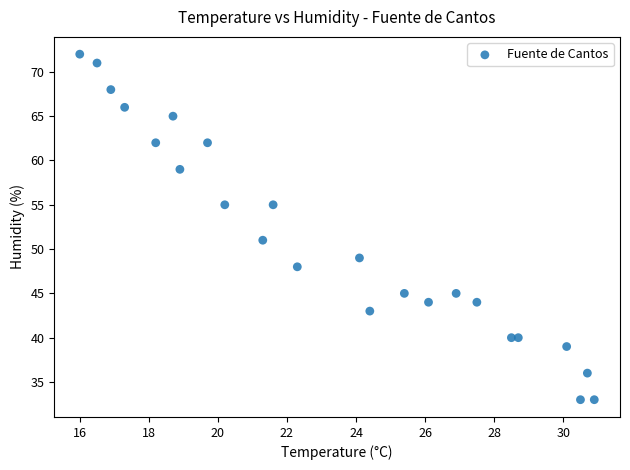

What is the range of Y values (max minus min)?

39